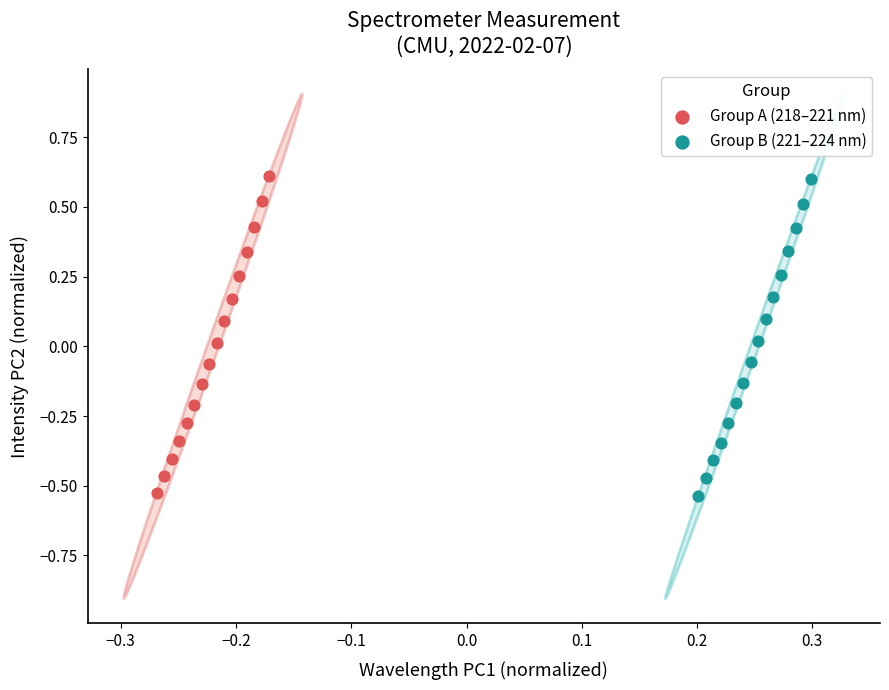

Which series has the largest Y range (max minus min)?

Group A (218–221 nm)